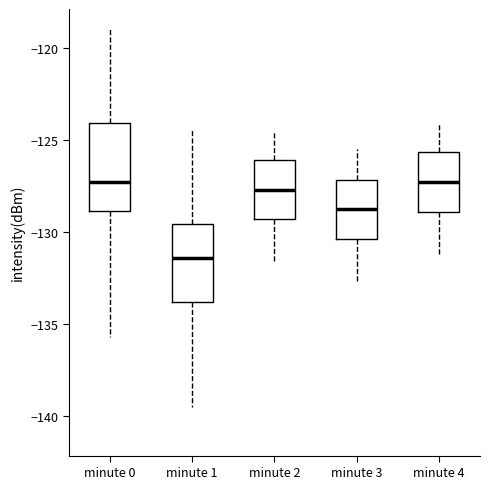

Where does the upper whisker of the box for minute 4 end on the y-axis? The values are not printed on the chart, so give them approximately, as read against the axis.

-124.0